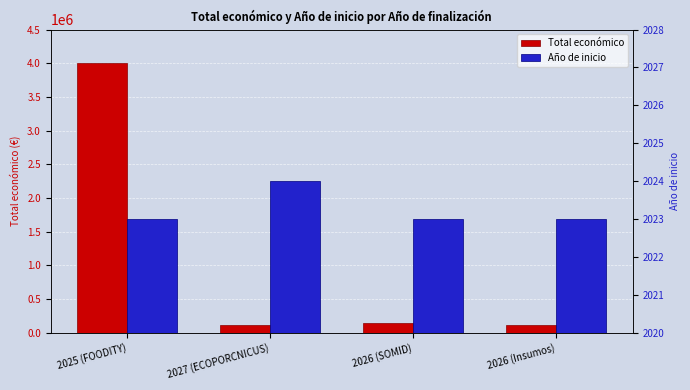

Reading right to left, what are all the values shown in this chart?

Total económico: 2026 (Insumos)=119999	2026 (SOMID)=148534	2027 (ECOPORCNICUS)=110168	2025 (FOODITY)=3999937
Año de inicio: 2026 (Insumos)=2023	2026 (SOMID)=2023	2027 (ECOPORCNICUS)=2024	2025 (FOODITY)=2023